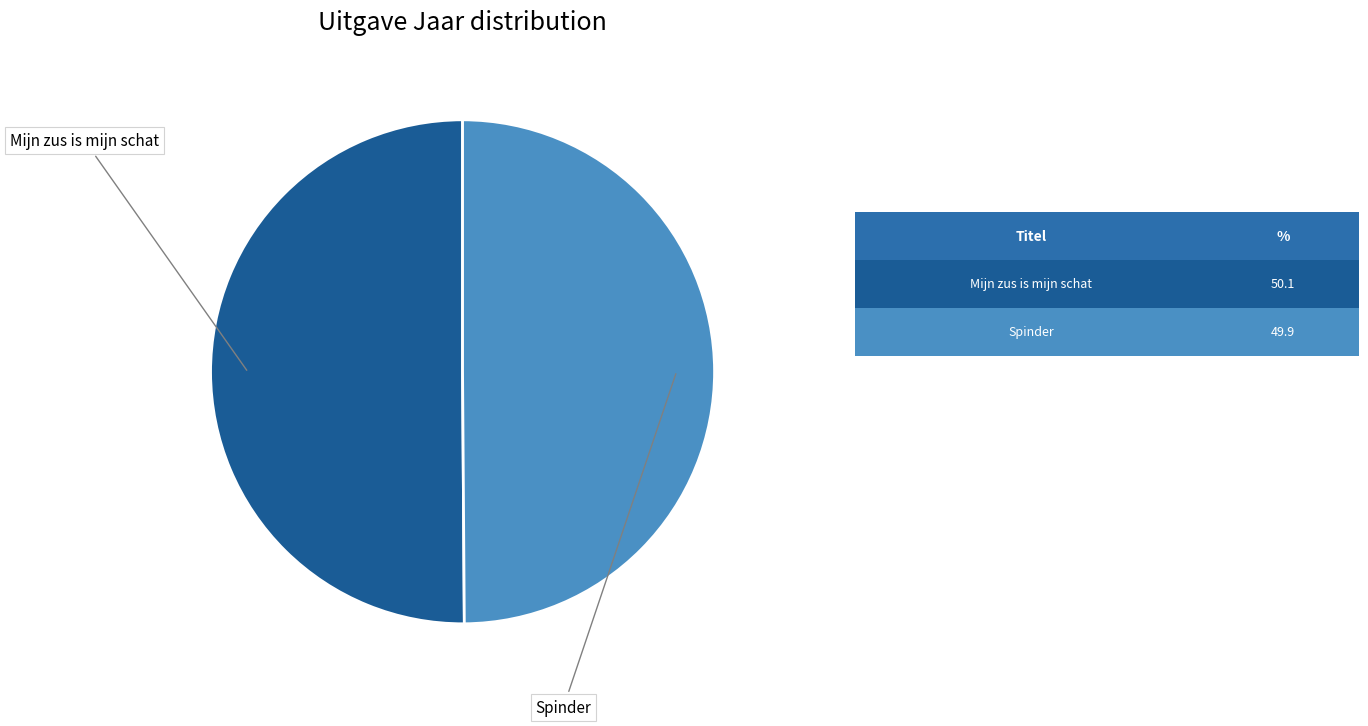

Combined, do Mijn zus is mijn schat and Spinder account for over 50%?

Yes